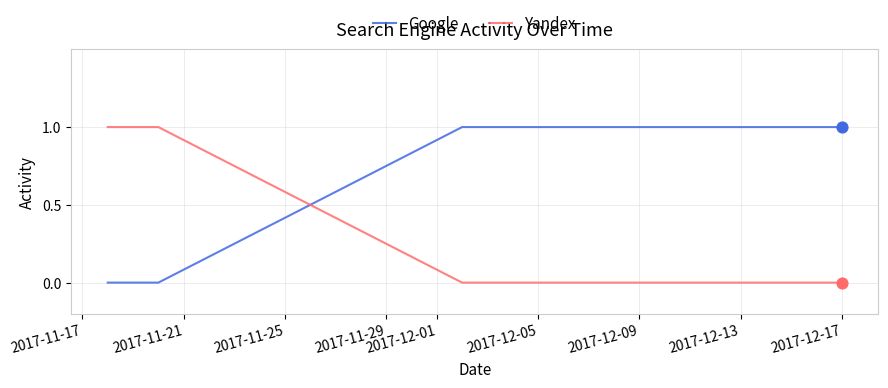

True or false: Yandex and Google cross at least once.

True